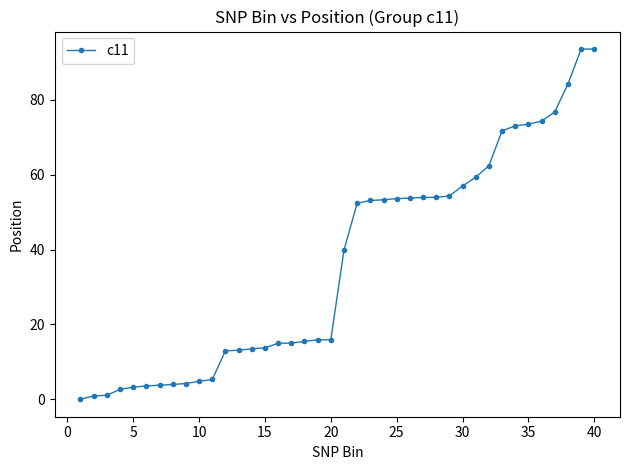

What is the sum of all values?

1451.6